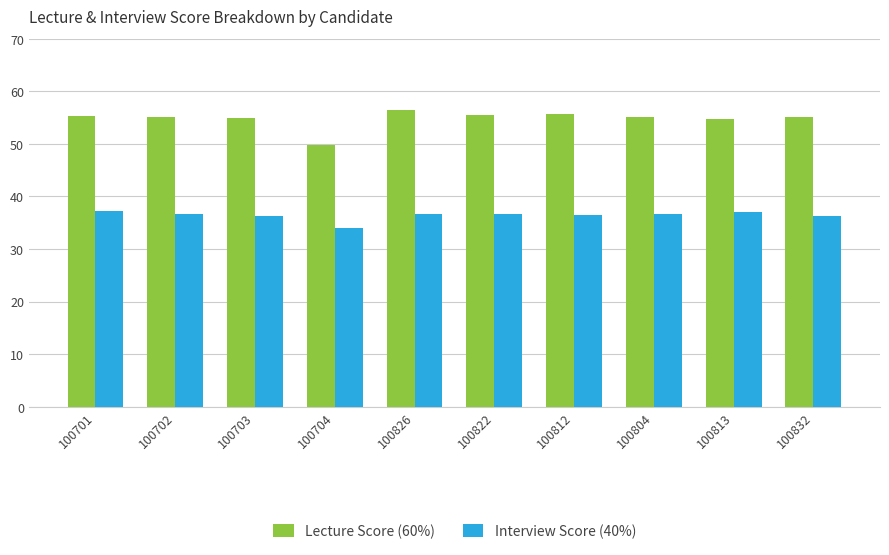

Which category has the lowest value in the Interview Score (40%) series?

100704